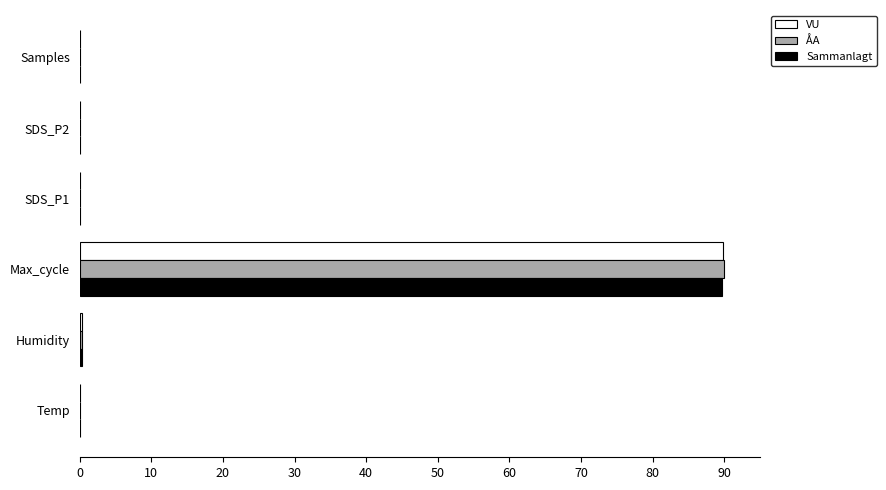

Which category has the highest value across all series?

Max_cycle